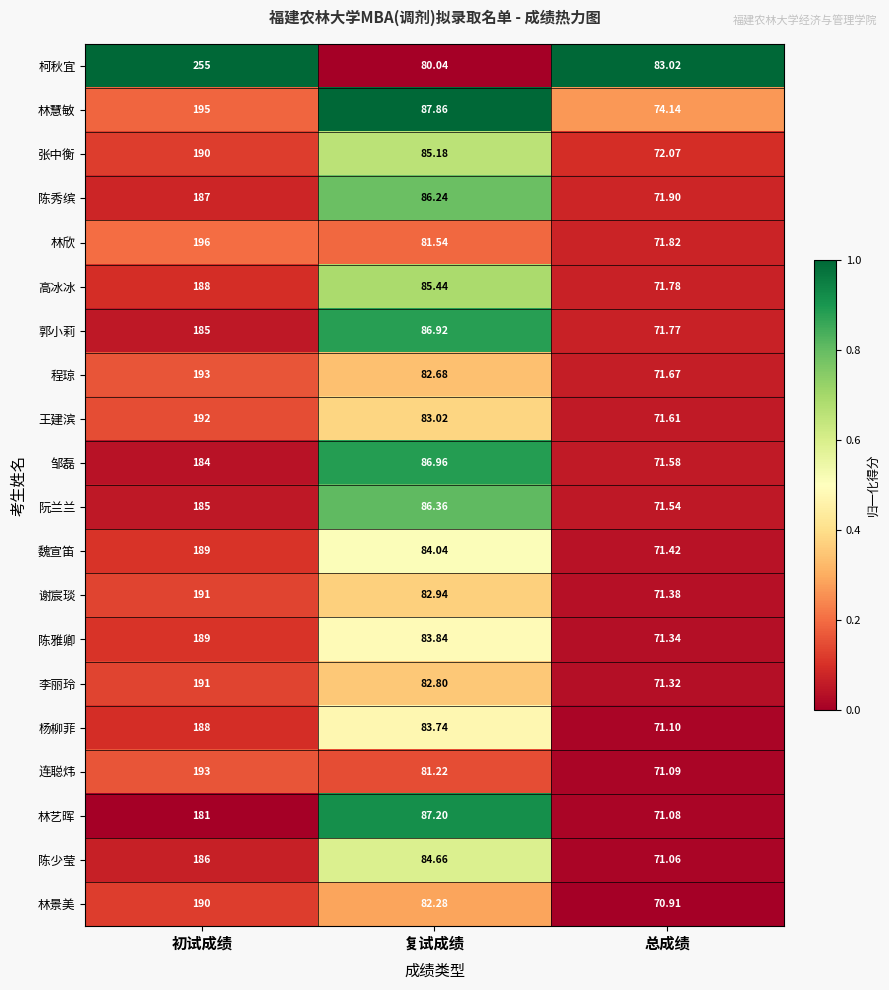

Rank the categories by 张中衡 value from lowest to highest.

总成绩, 复试成绩, 初试成绩